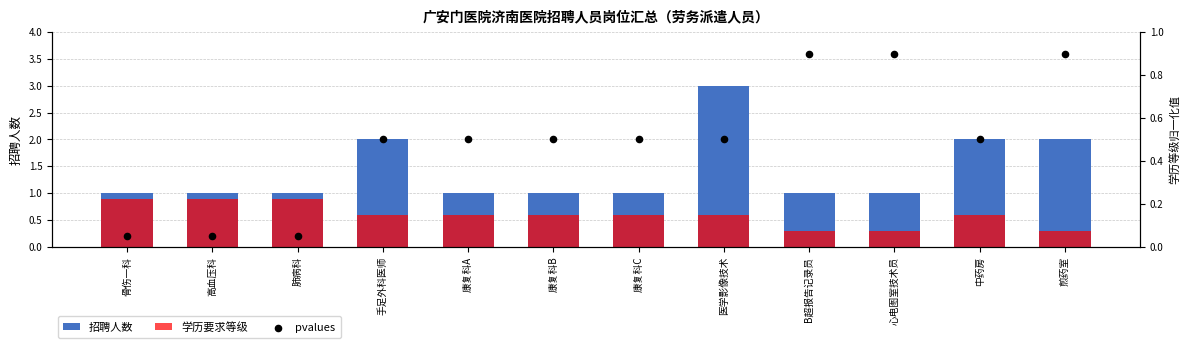

What are all the series names shown in the legend?

招聘人数, 学历要求等级, pvalues